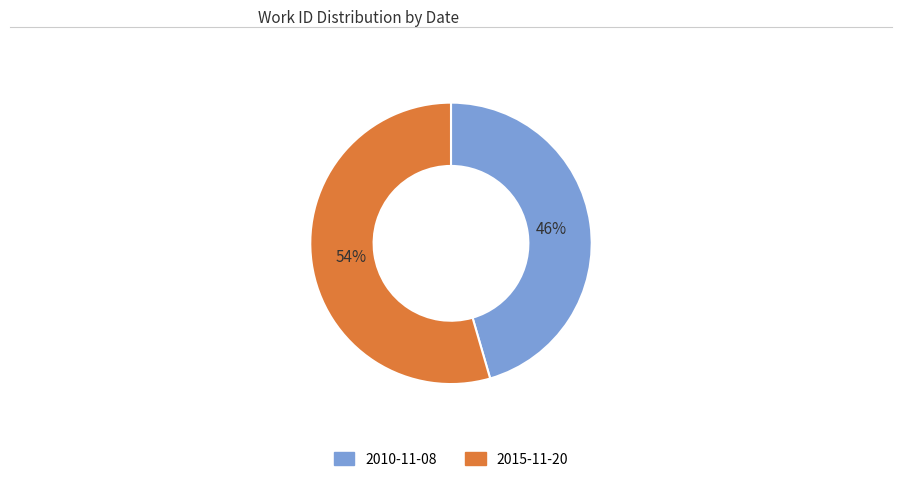

Between 2010-11-08 and 2015-11-20, which is larger?

2015-11-20